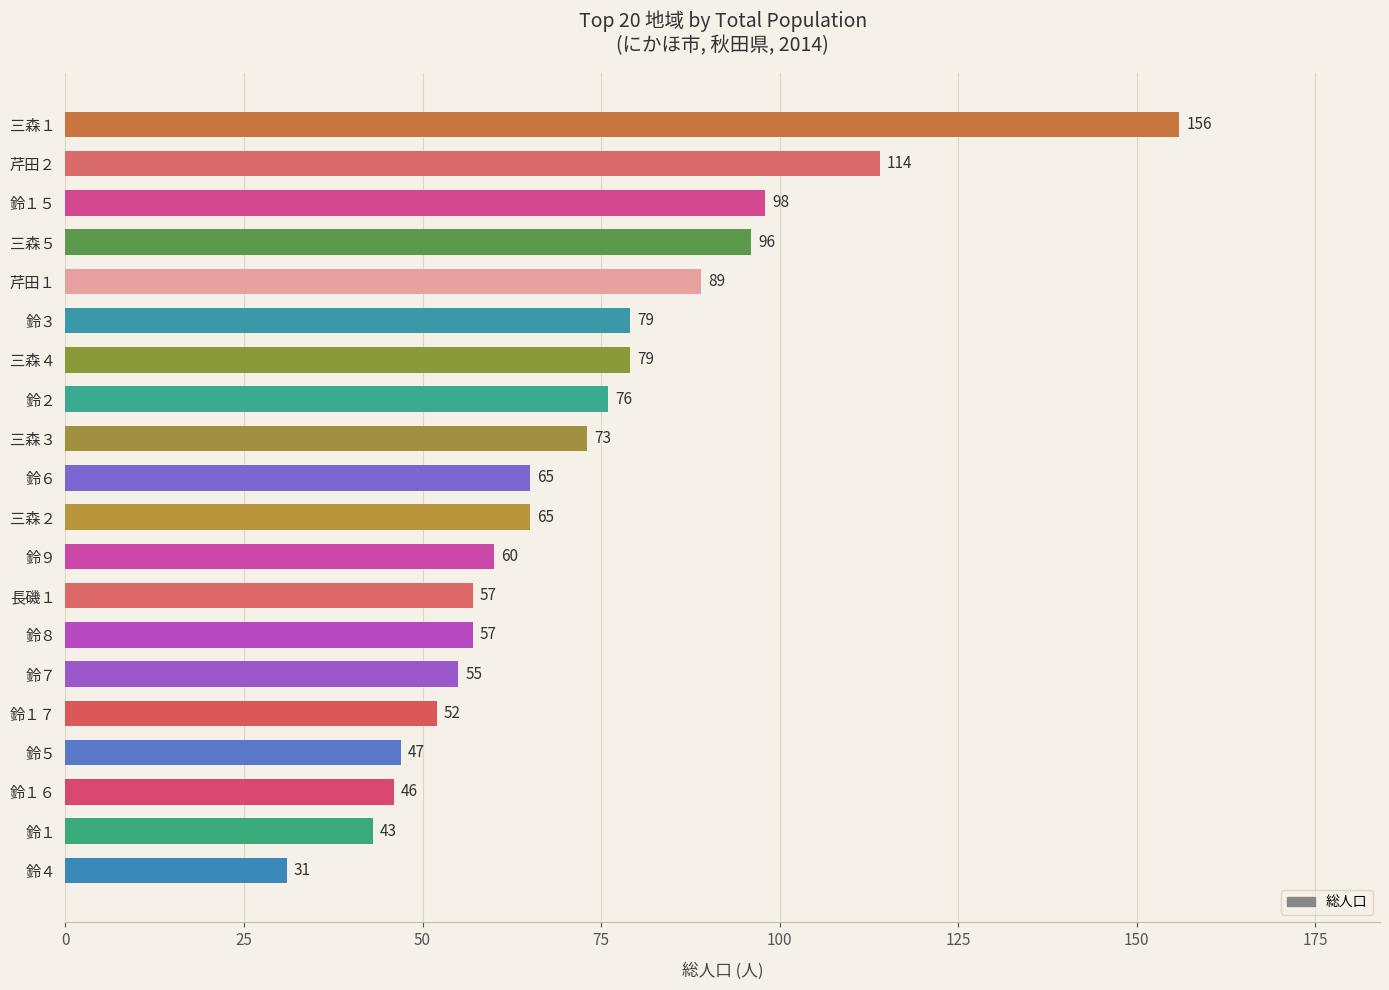

Reading bottom to top, extract all data points from this chart.

31	43	46	47	52	55	57	57	60	65	65	73	76	79	79	89	96	98	114	156